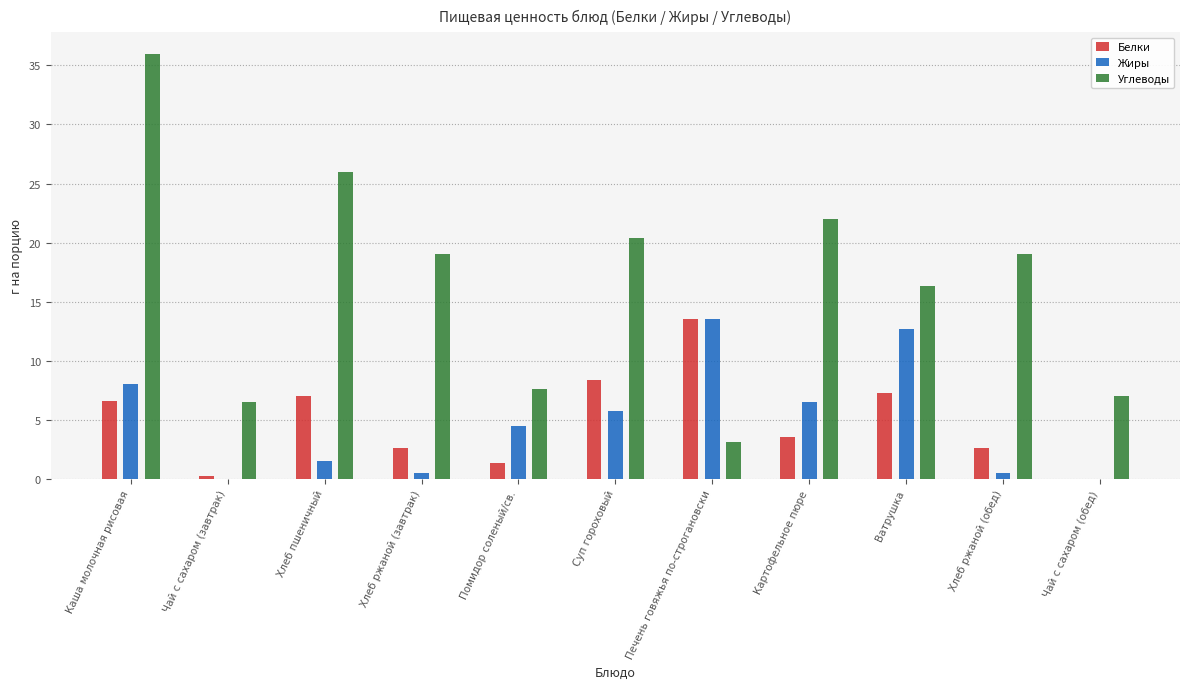

What is the greatest value displayed?

36.0